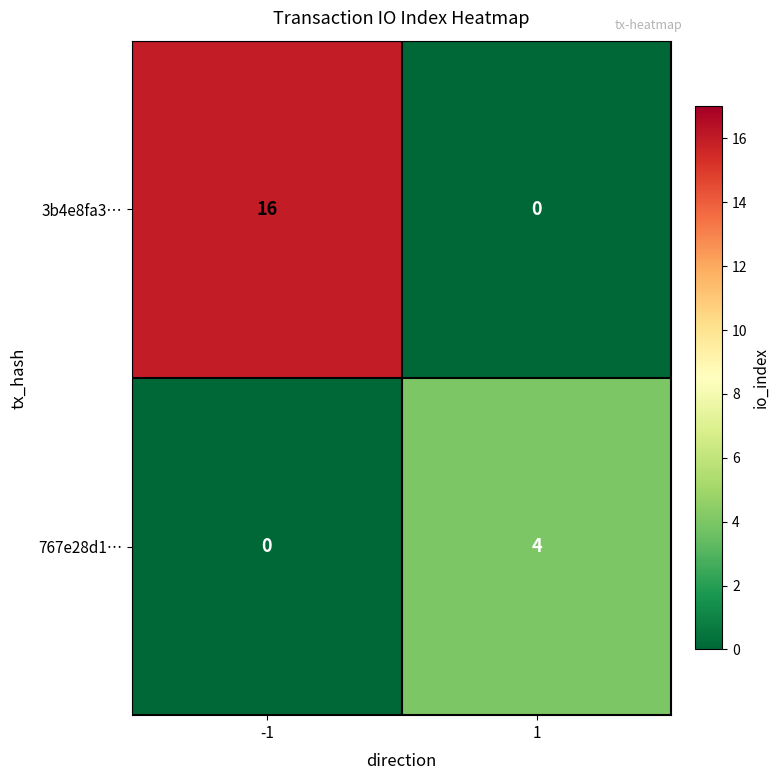

How many categories are shown in the chart?

2